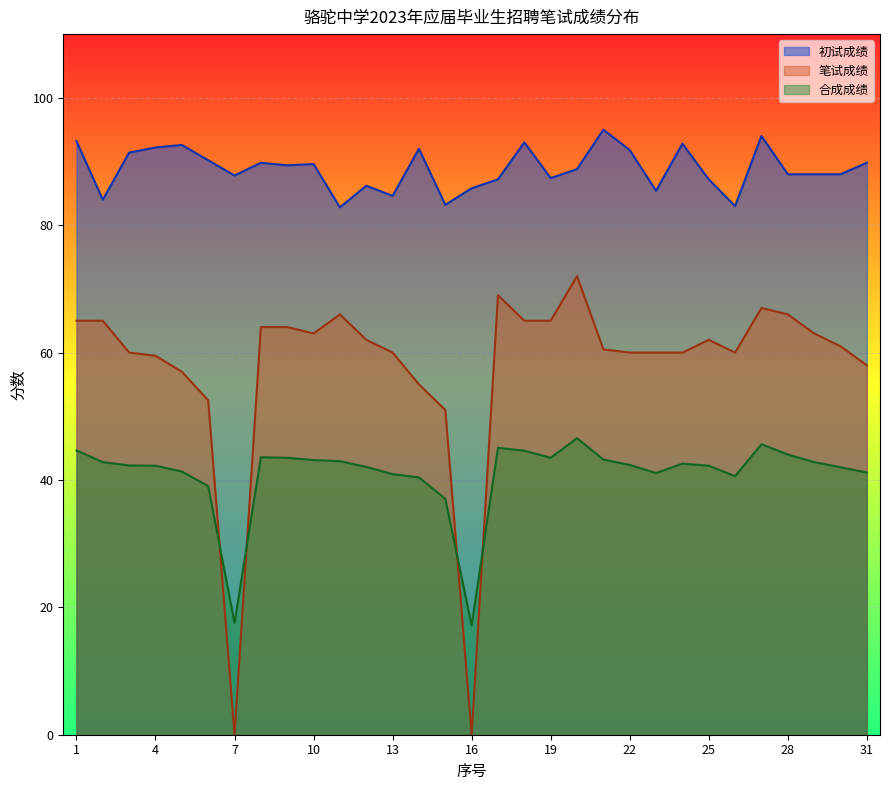

What is the value of the 初试成绩 point at the 22nd from the left?

91.8